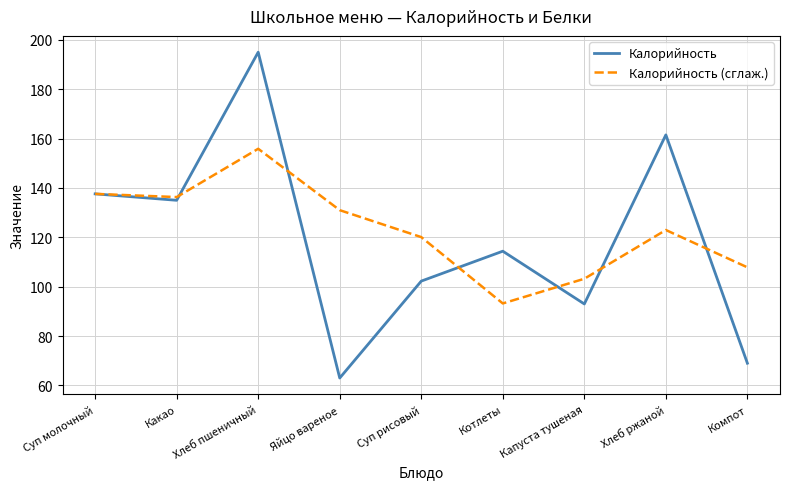

Reading right to left, what are all the values shown in this chart?

Калорийность: Компот=69.0	Хлеб ржаной=161.5	Капуста тушеная=93.0	Котлеты=114.4	Суп рисовый=102.3	Яйцо вареное=63.0	Хлеб пшеничный=195.0	Какао=135.0	Суп молочный=137.6
Калорийность (сглаж.): Компот=107.8	Хлеб ржаной=123.0	Капуста тушеная=103.2	Котлеты=93.2	Суп рисовый=120.1	Яйцо вареное=131.0	Хлеб пшеничный=155.9	Какао=136.3	Суп молочный=137.6